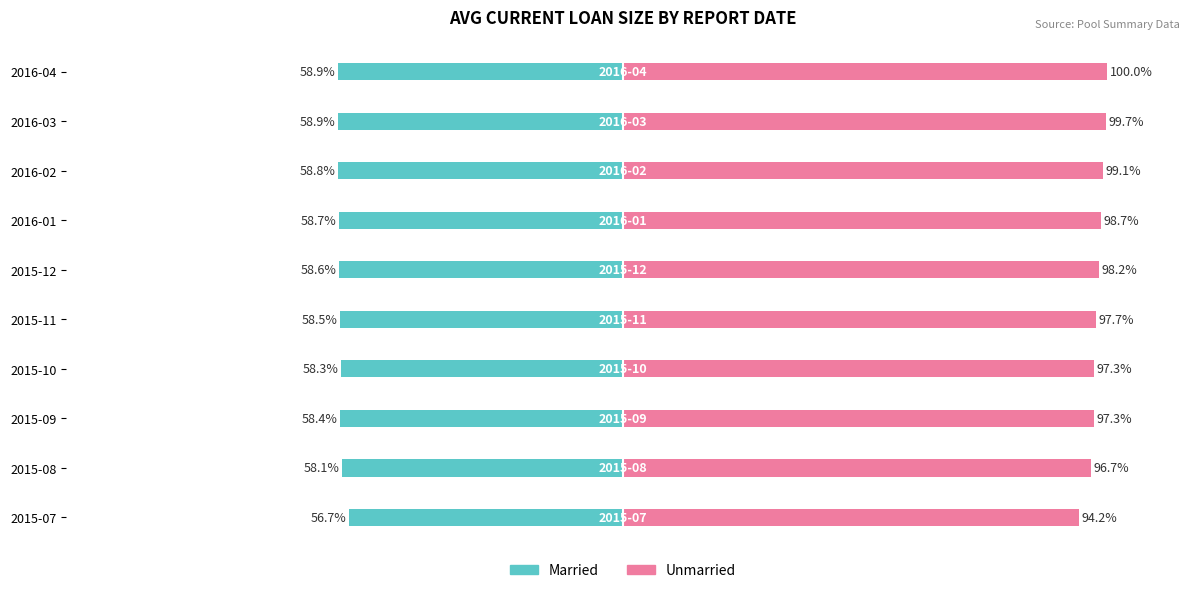

List the series in order of their peak value, lowest first.

Married, Unmarried